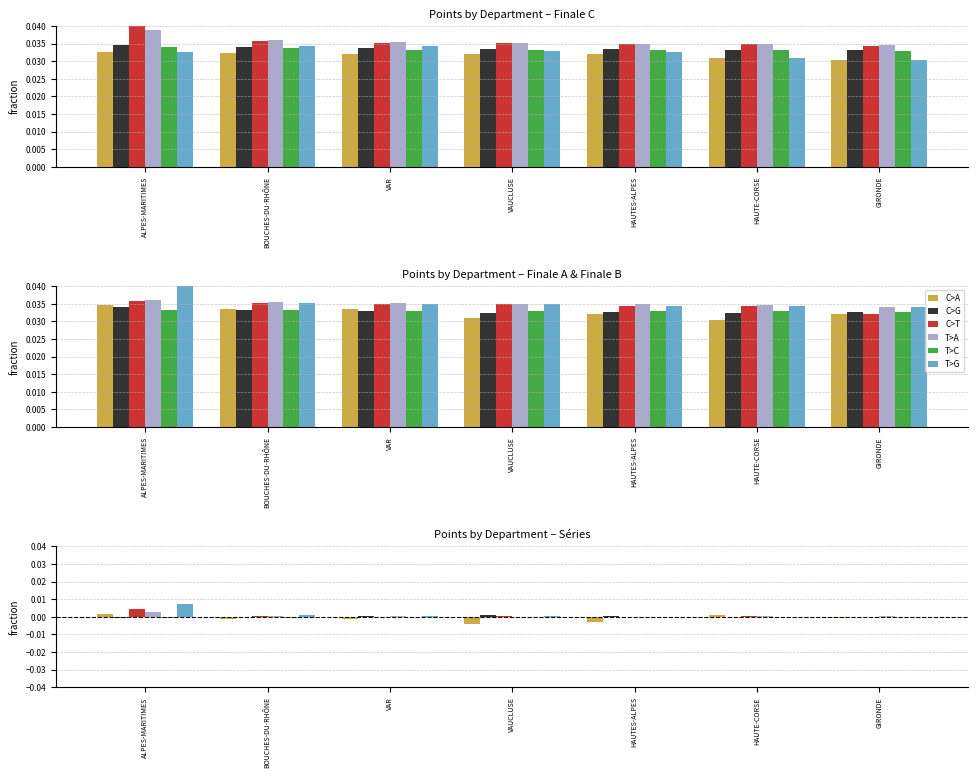

Which series has the widest spread of values?

T>G